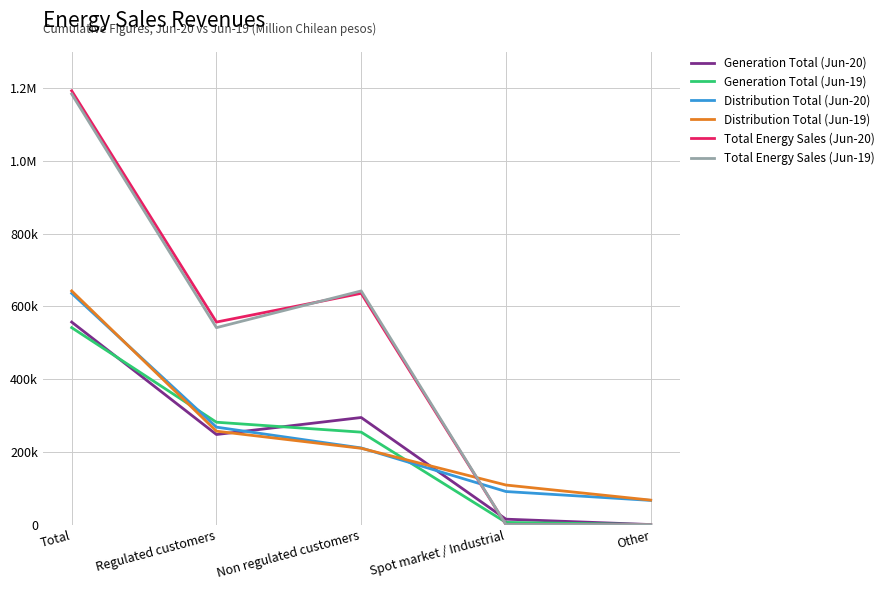

Is the value of Generation Total (Jun-20) at Regulated customers greater than the value of Distribution Total (Jun-19) at Non regulated customers?

Yes